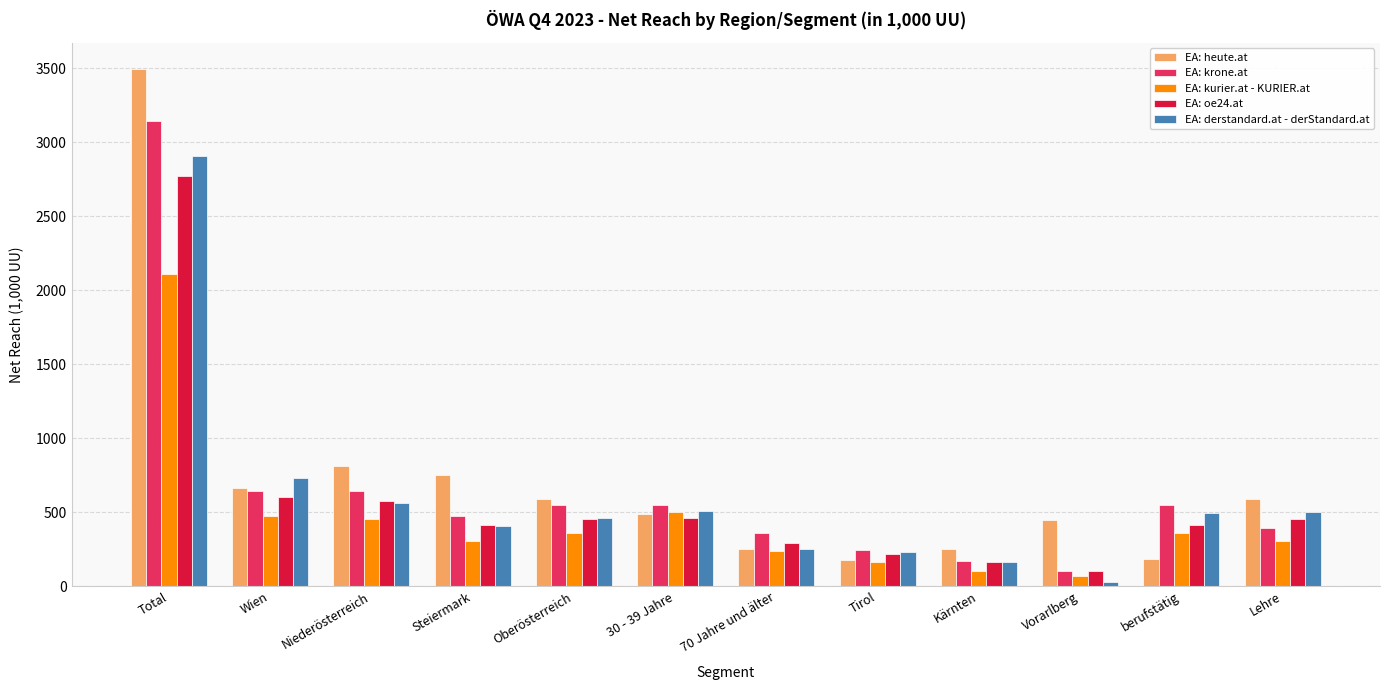

What value does the EA: derstandard.at - derStandard.at series have at Wien?

730